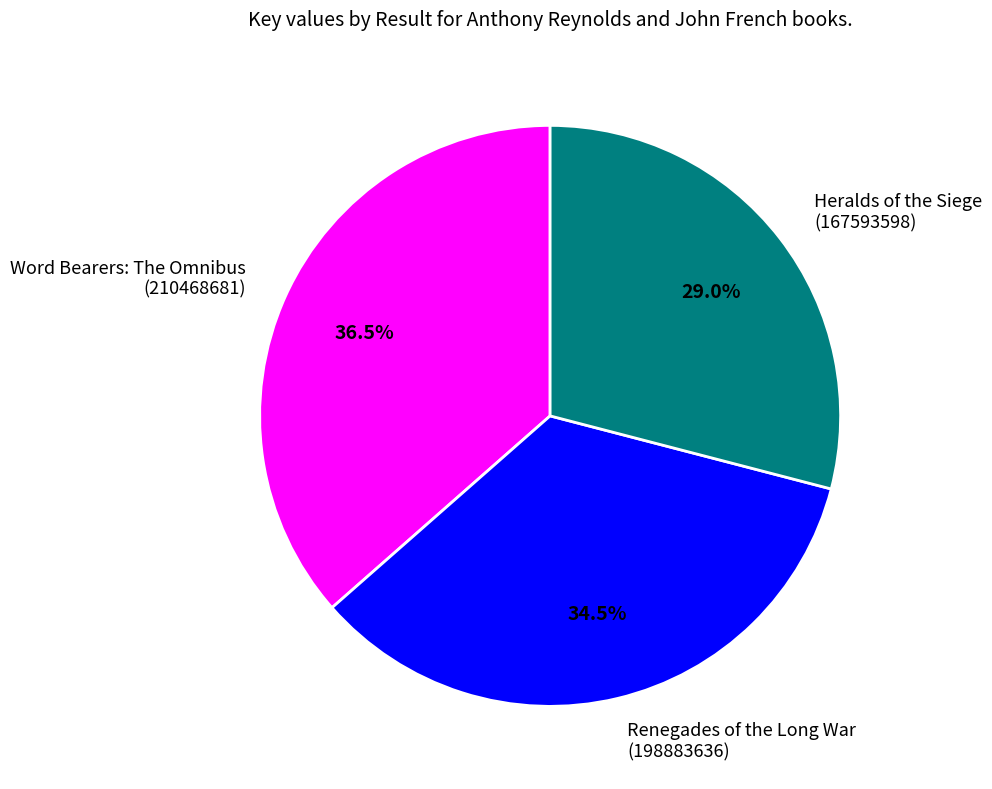

Approximately how many times larger is the value at Renegades of the Long War (198883636) compared to Word Bearers: The Omnibus (210468681)?

0.9